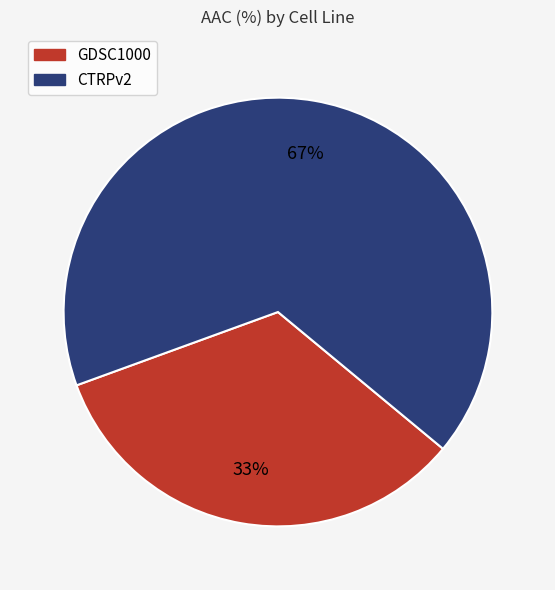

True or false: CTRPv2 accounts for 67% of the total.

True